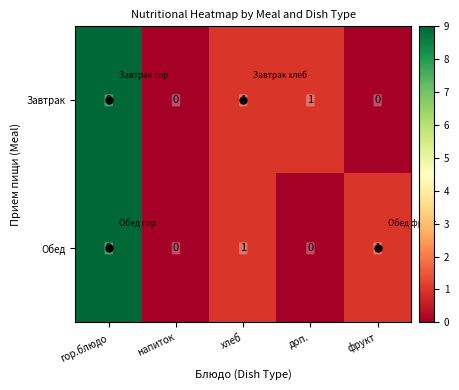

Which category has the highest value in the Завтрак series?

гор.блюдо